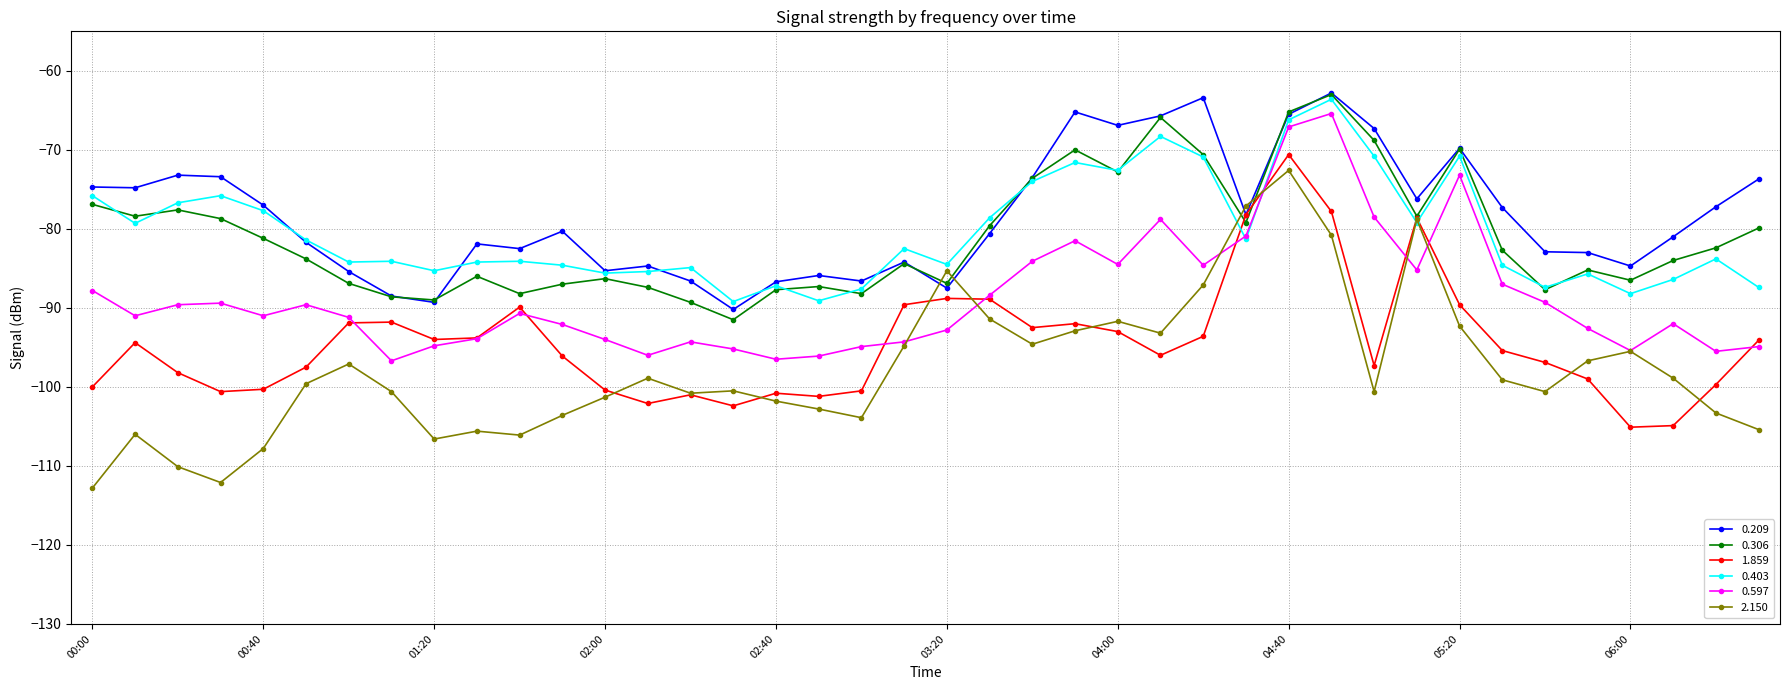

True or false: 0.597 and 0.306 cross at least once.

False